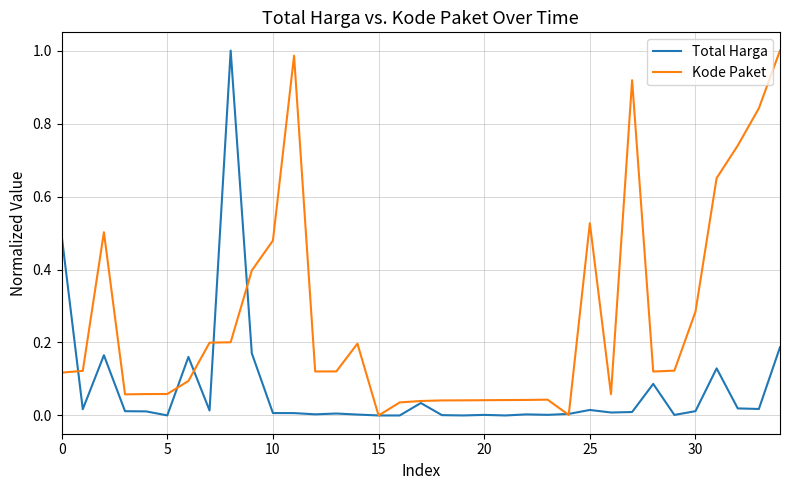

True or false: Total Harga and Kode Paket cross at least once.

True